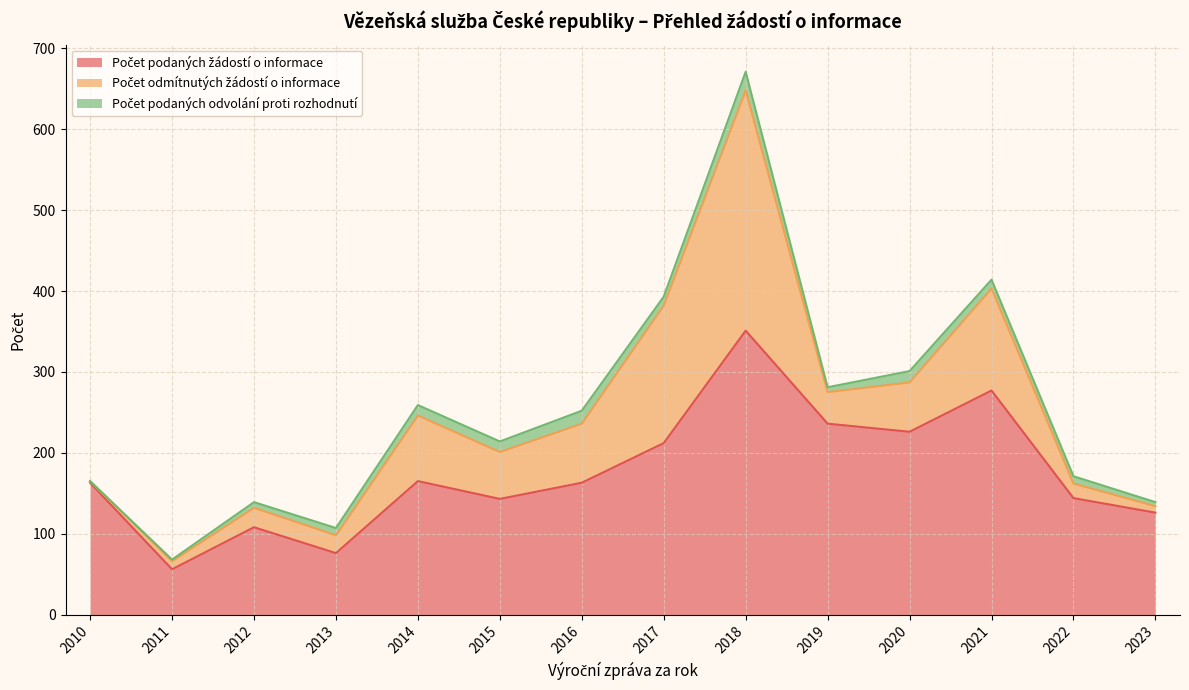

What is the difference between the maximum and minimum values in the Počet odmítnutých žádostí o informace series?

295